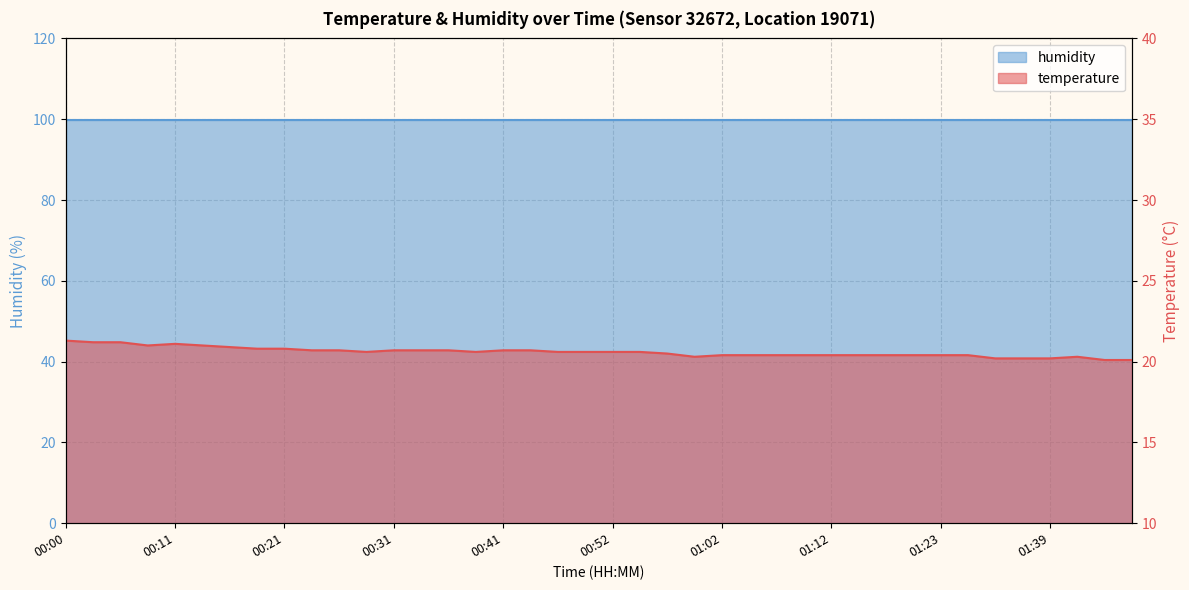

Reading left to right, extract all data points from this chart.

00:00=21.3	00:03=21.2	00:06=21.2	00:08=21.0	00:11=21.1	00:13=21.0	00:16=20.9	00:18=20.8	00:21=20.8	00:23=20.7	00:26=20.7	00:29=20.6	00:31=20.7	00:34=20.7	00:36=20.7	00:39=20.6	00:41=20.7	00:44=20.7	00:46=20.6	00:49=20.6	00:52=20.6	00:54=20.6	00:57=20.5	00:59=20.3	01:02=20.4	01:05=20.4	01:07=20.4	01:10=20.4	01:12=20.4	01:15=20.4	01:18=20.4	01:20=20.4	01:23=20.4	01:28=20.4	01:33=20.2	01:36=20.2	01:39=20.2	01:41=20.3	01:44=20.1	01:46=20.1